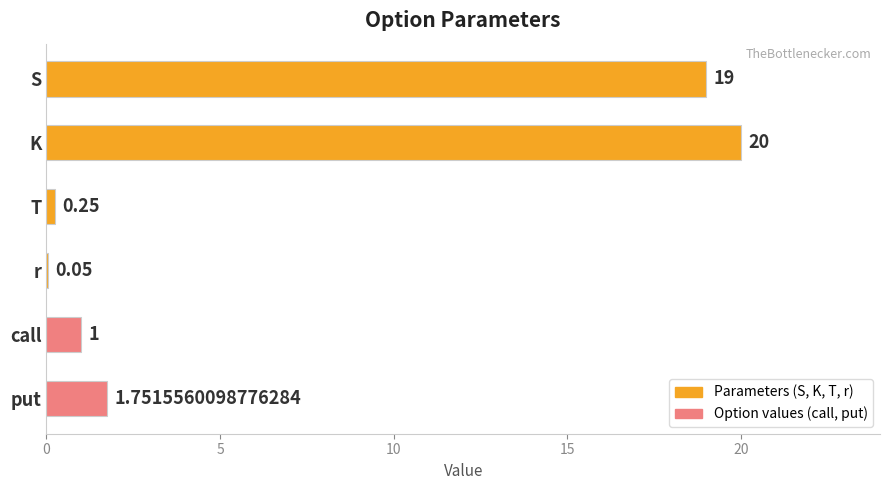

Between S and call, which is larger?

S